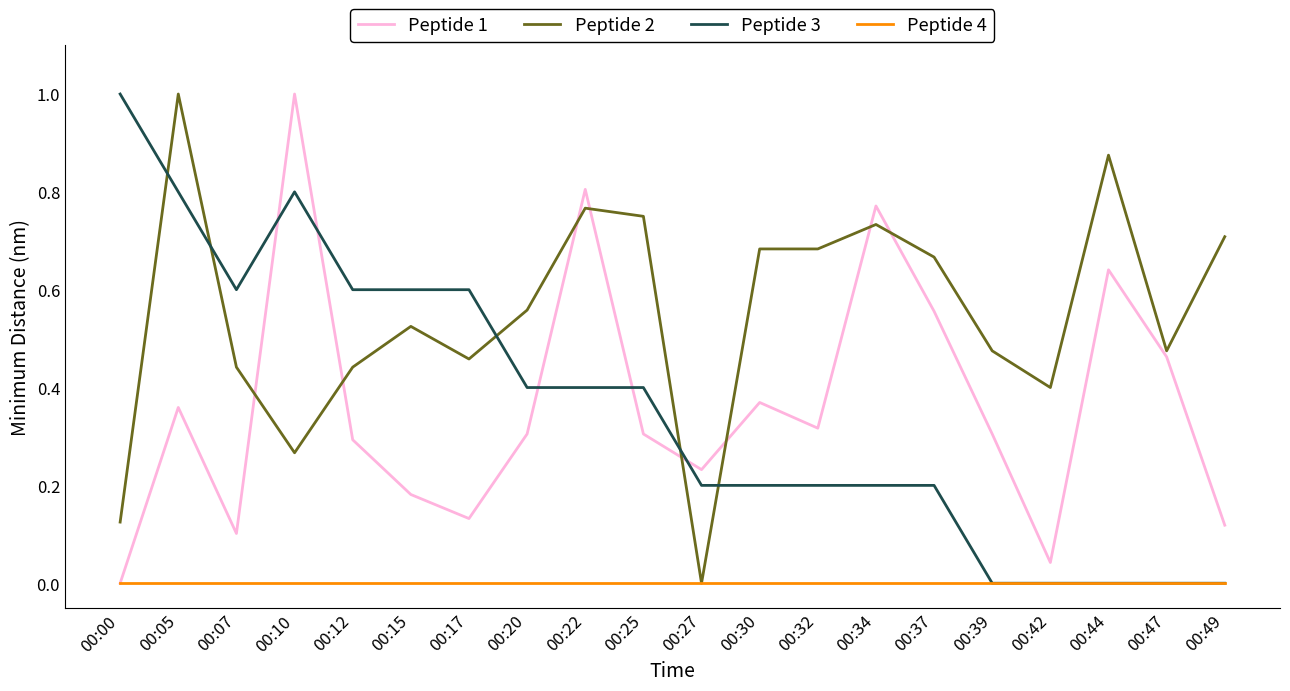

Which series ends up on top after the final intersection of Peptide 2 and Peptide 1?

Peptide 2